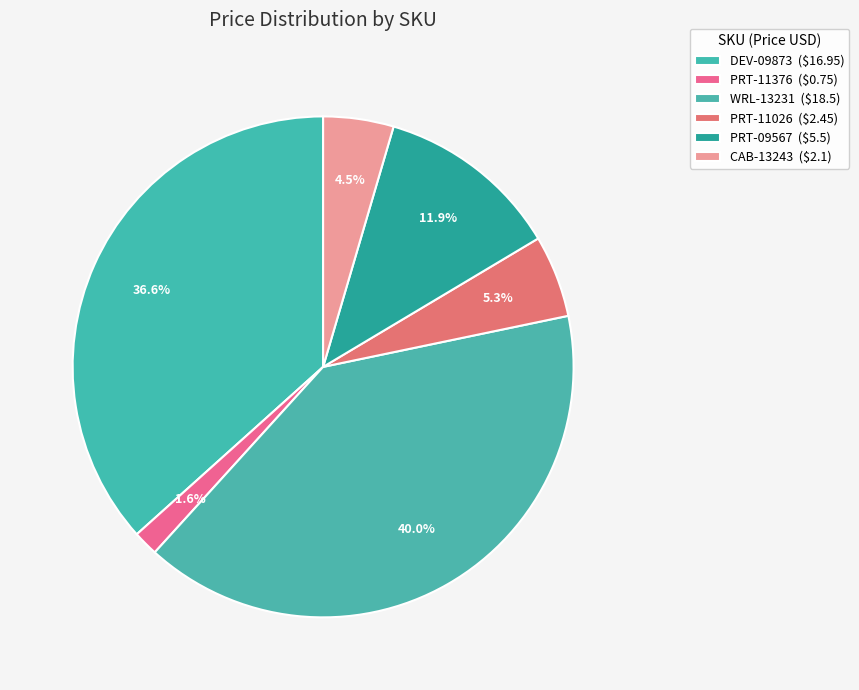

What percentage do PRT-11026 and PRT-09567 together represent?

17.2%